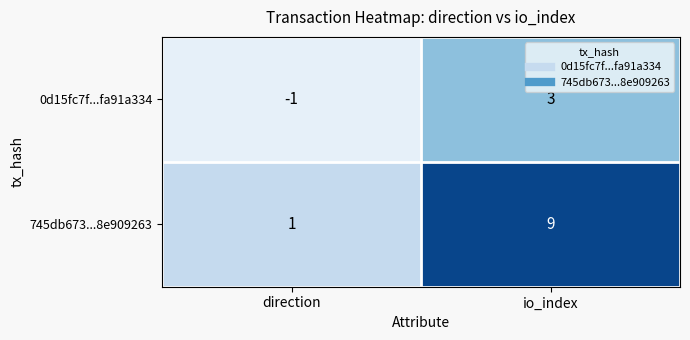

True or false: 0d15fc7f...fa91a334 has a value of 4 at io_index.

False